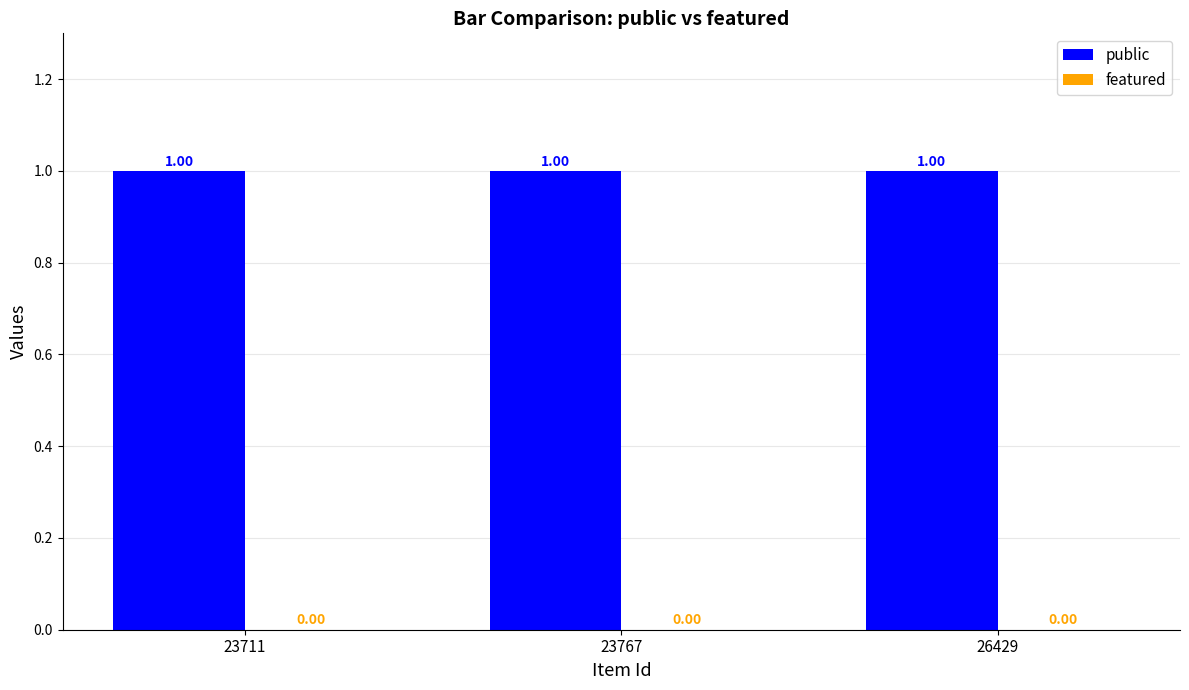

Reading left to right, extract all data points from this chart.

public: 23711=1	23767=1	26429=1
featured: 23711=0	23767=0	26429=0